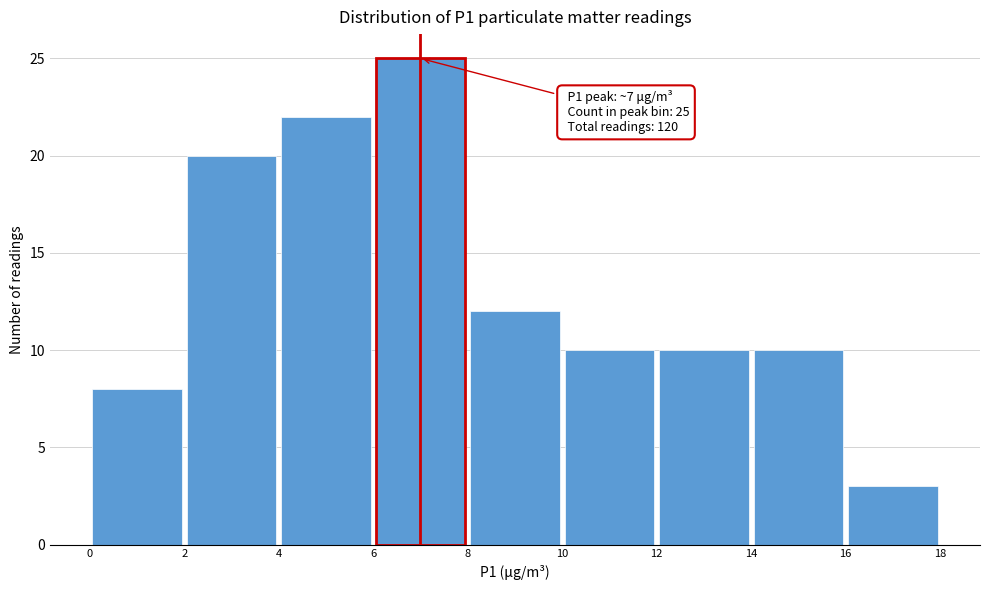

Over which range of the x-axis is the bar tallest?

6 to 8